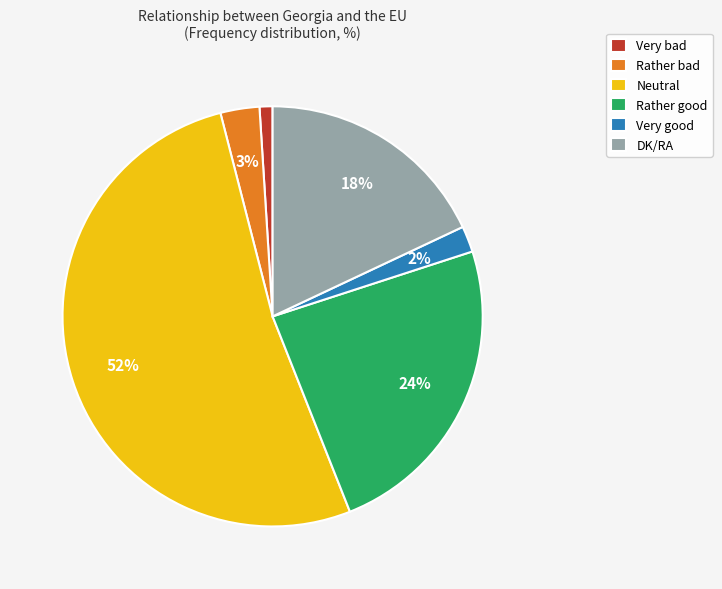

Is the sum of Very good and Rather bad greater than half?

No